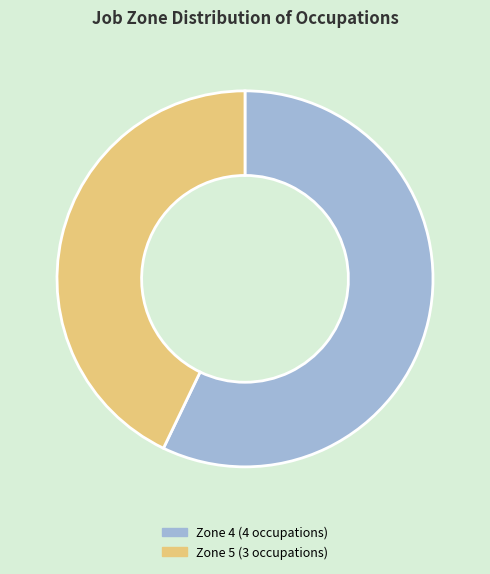

Does any single category account for the majority?

Yes